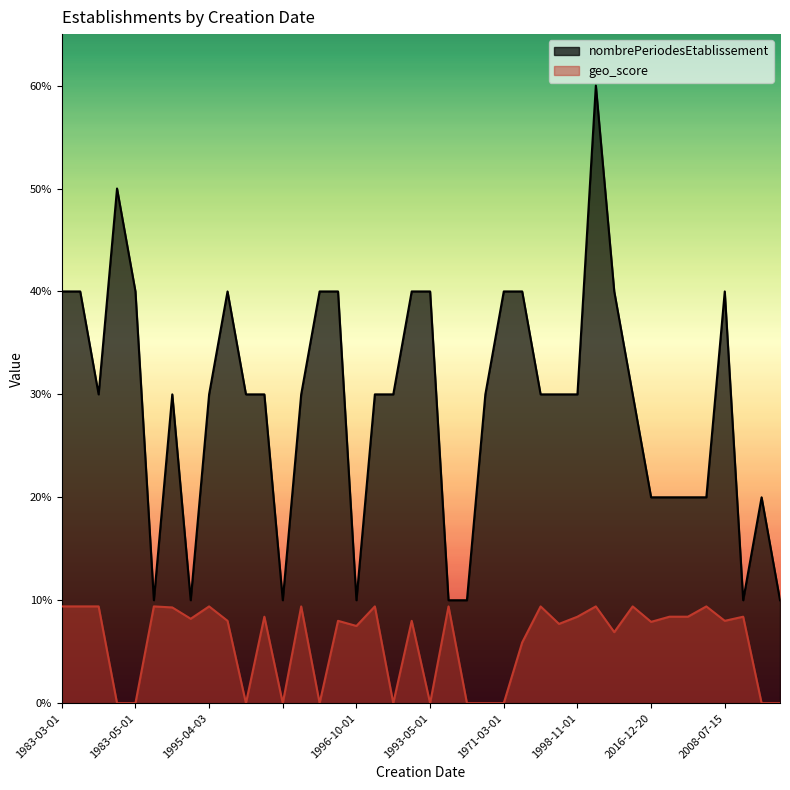

The value of nombrePeriodesEtablissement at 1993-05-01 is 2.1. True or false?

False